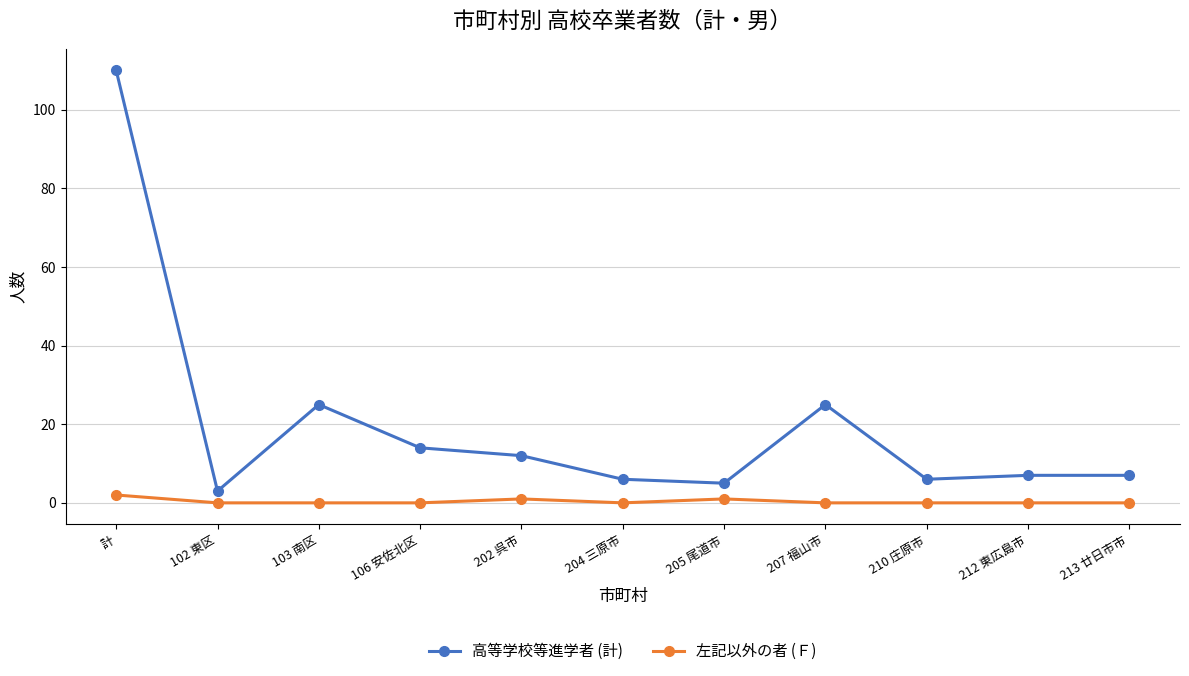

How many distinct data groups are displayed?

2